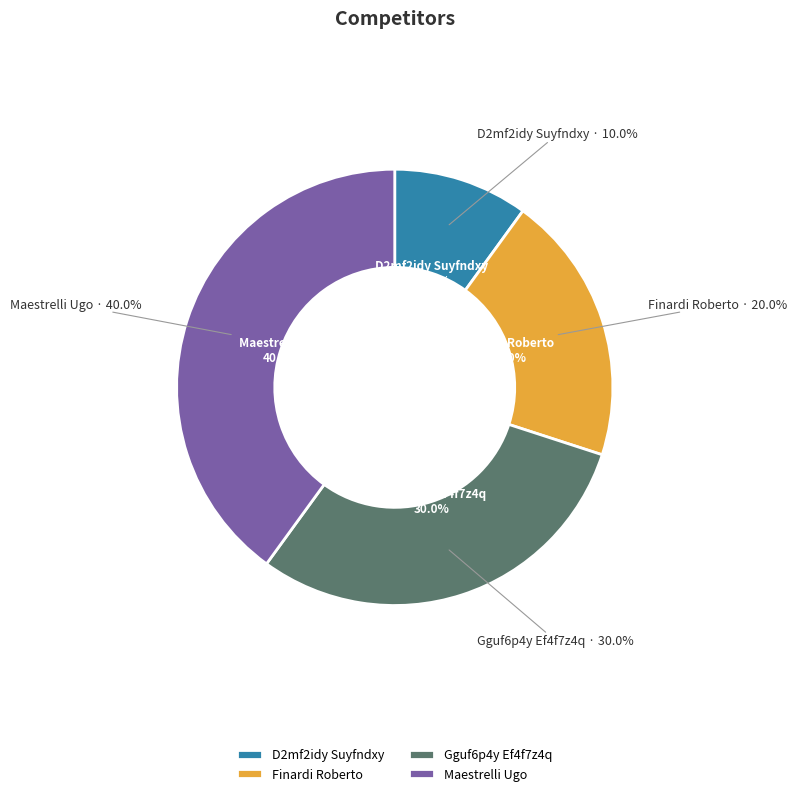

What percentage is the D2mf2idy Suyfndxy slice, to the nearest percent?

10%